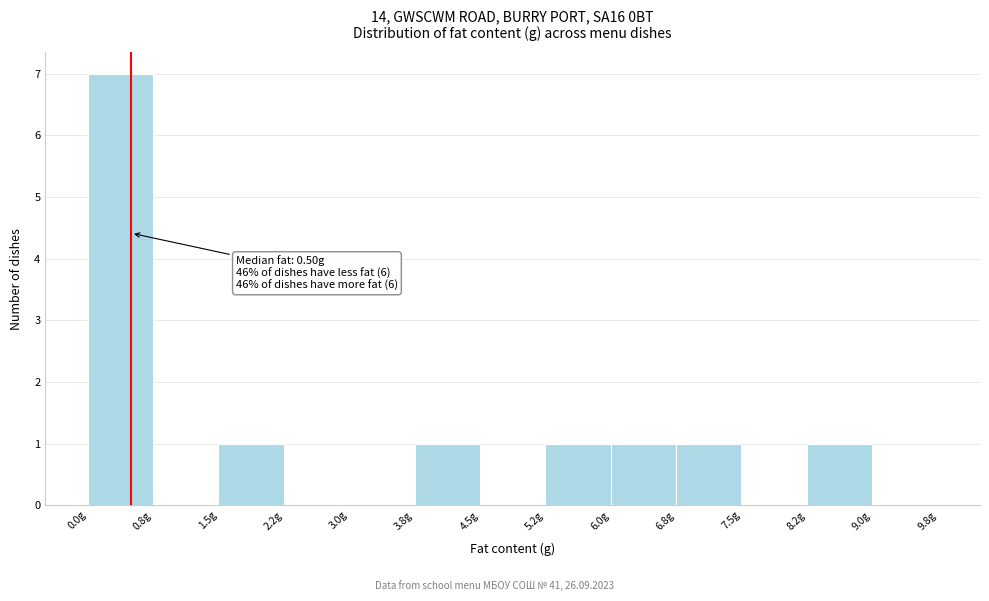

Over which range of the x-axis is the bar tallest?

0.00 to 0.75